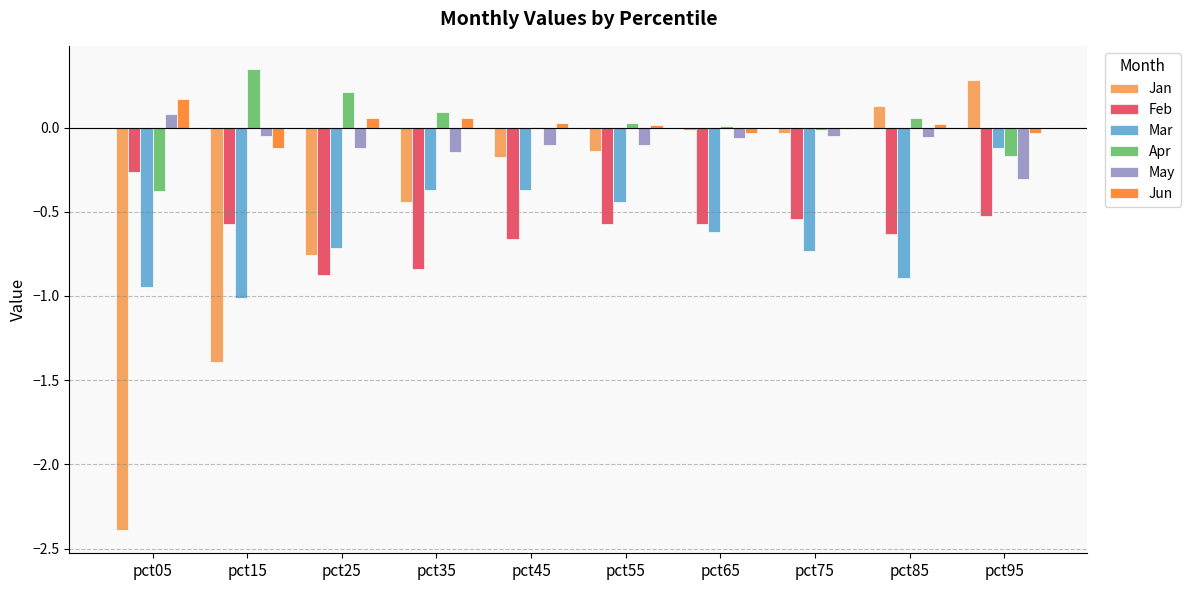

At which label does Apr first exceed 0?

pct15